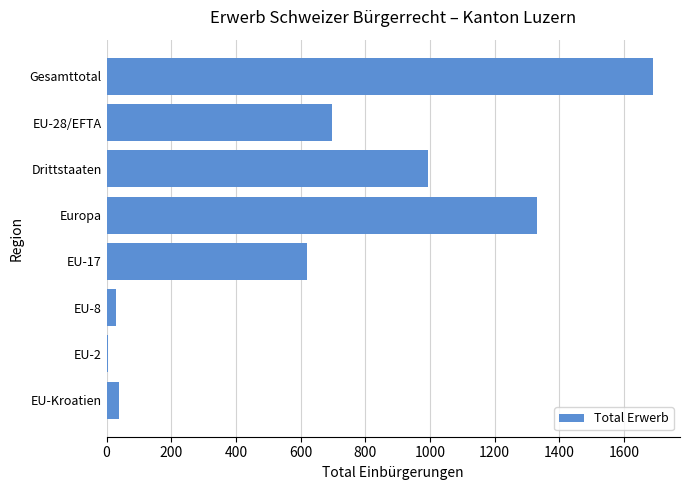

Count the number of categories in the chart.

8